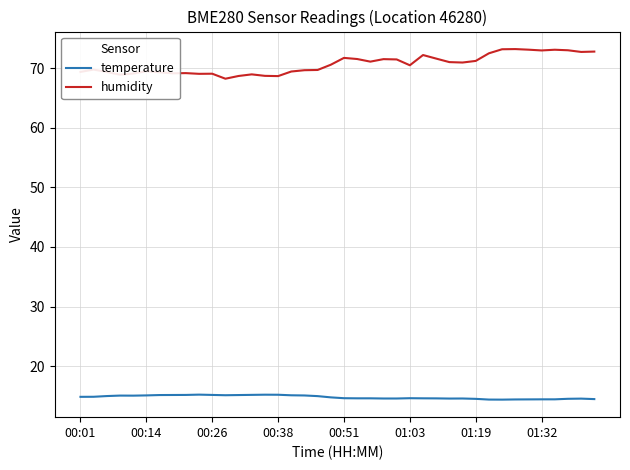

What are all the series names shown in the legend?

temperature, humidity